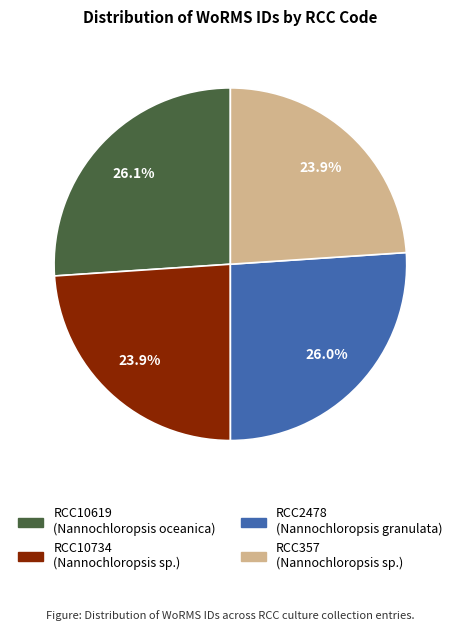

Does RCC10734 represent more than half of the total?

No